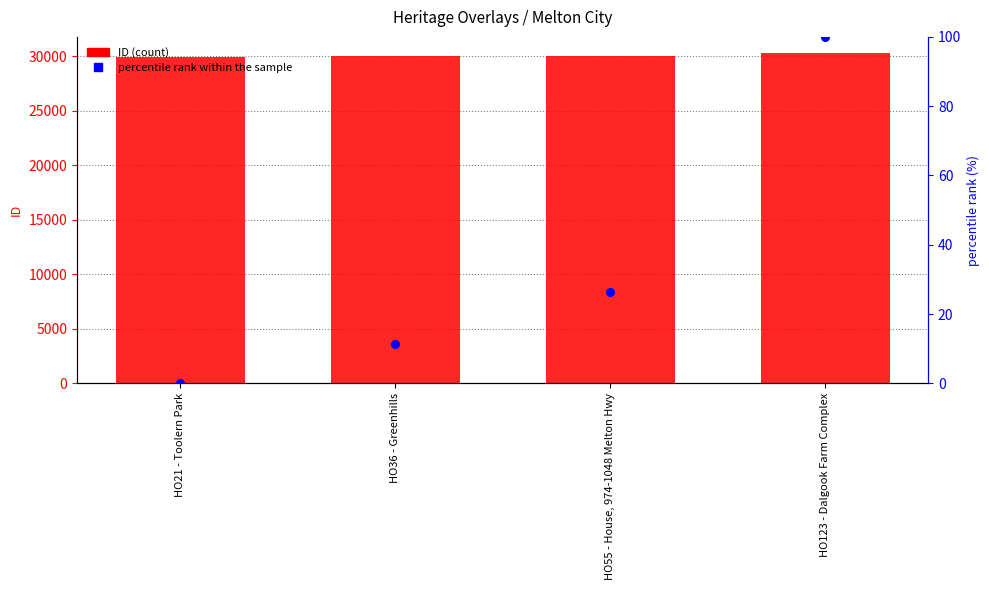

Which series has the largest total across all categories?

ID (count)